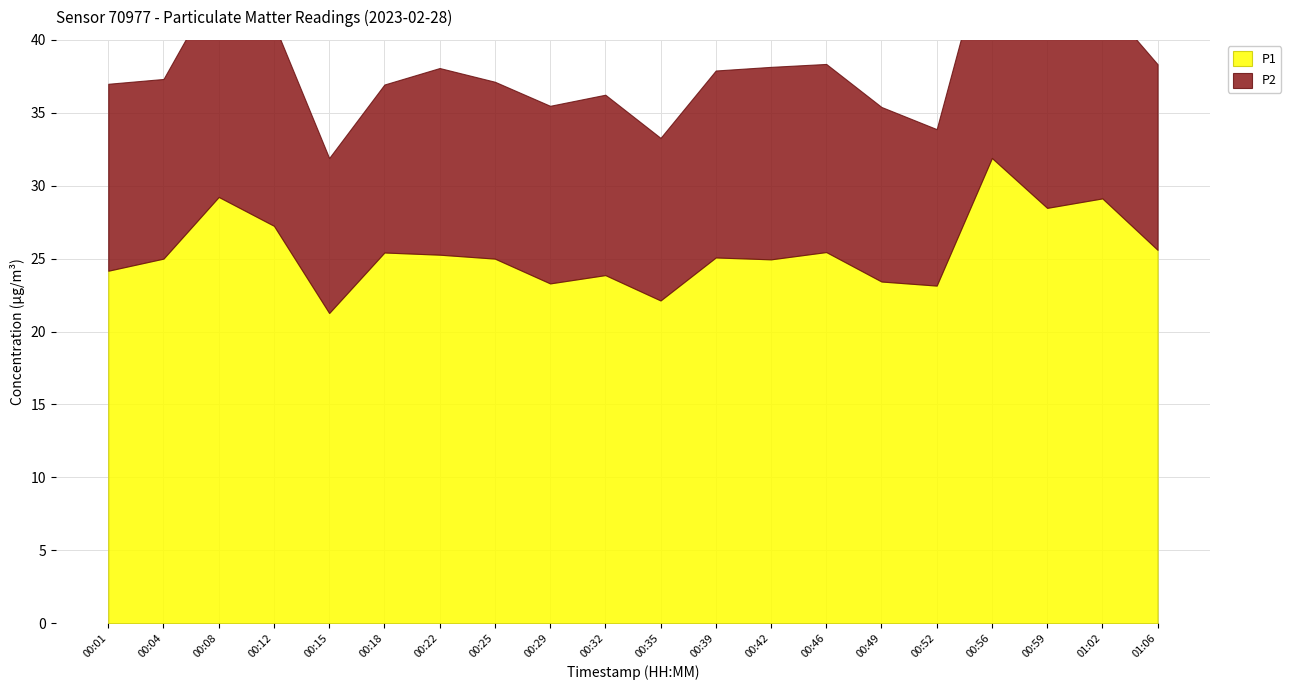

What is the difference between the second highest and second lowest values in the P1 series?

7.1